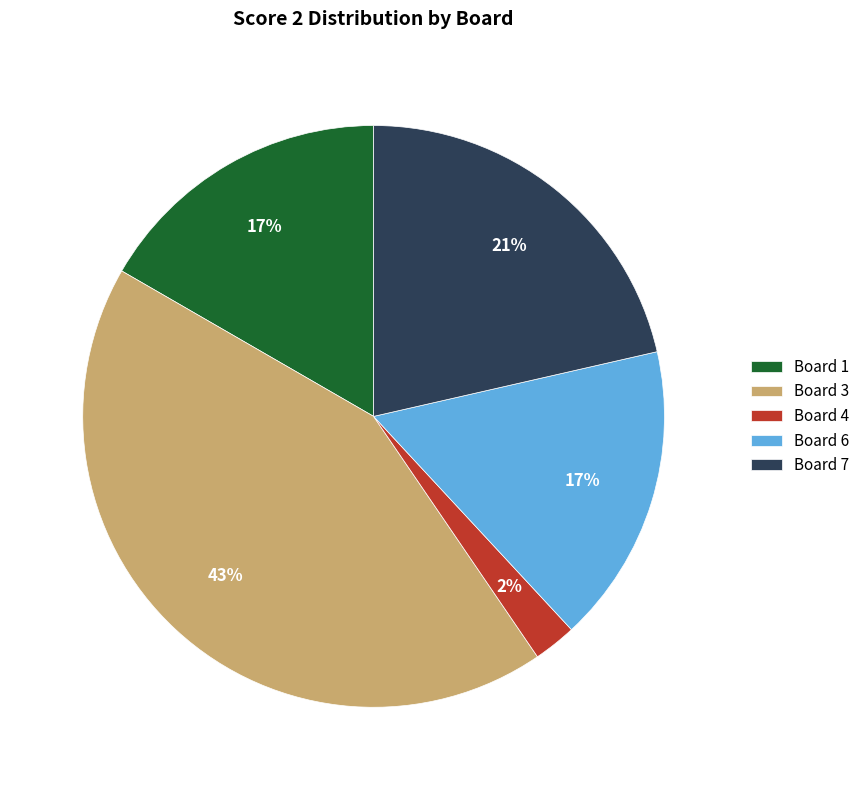

How many segments does this pie chart have?

5